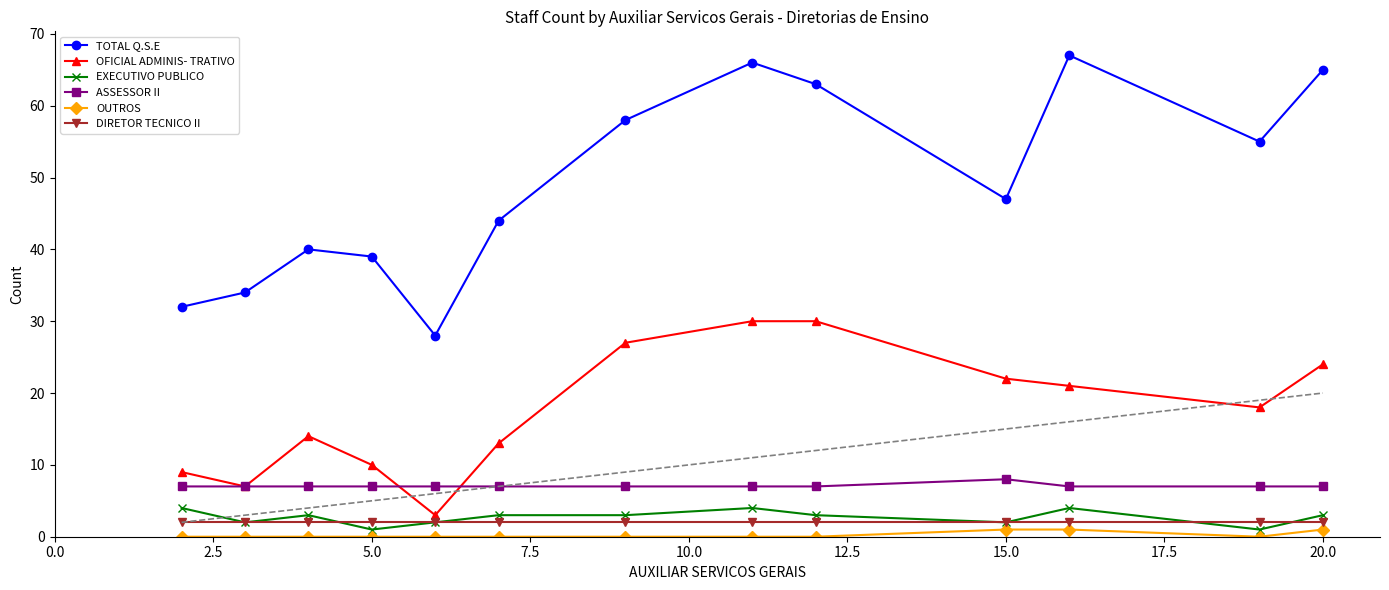

Does the chart display data point markers on the line(s)?

Yes